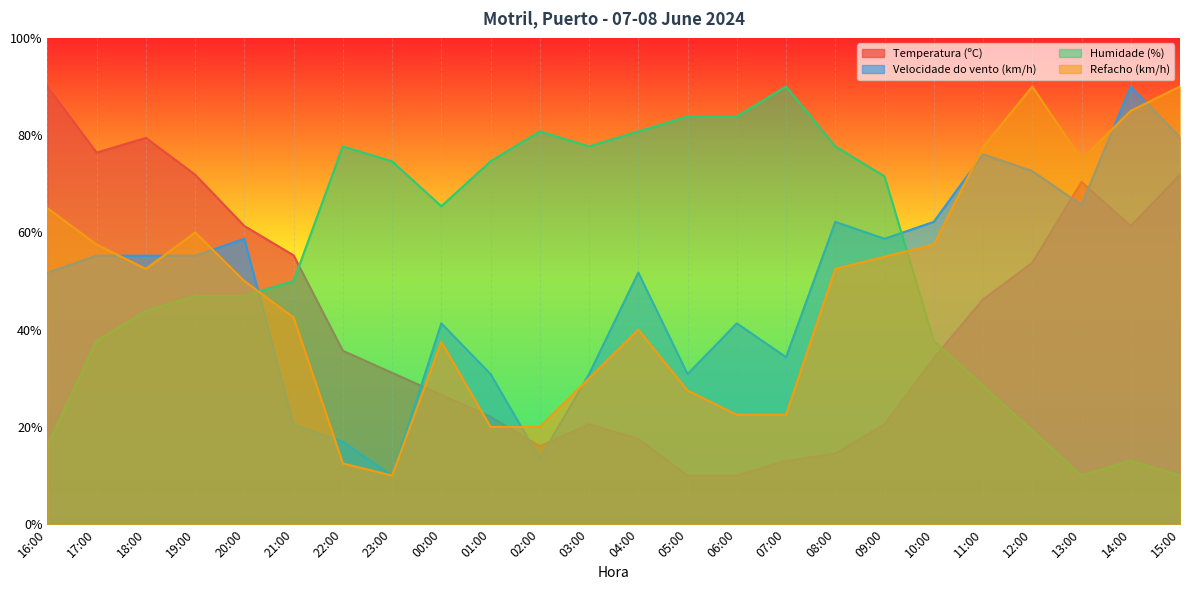

Reading left to right, extract all data points from this chart.

Temperatura (ºC): 90.0	76.4	79.4	71.9	61.3	55.3	35.7	31.1	26.6	22.1	16.0	20.6	17.5	10.0	10.0	13.0	14.5	20.6	34.2	46.2	53.8	70.4	61.3	71.9
Velocidade do vento (km/h): 51.7	55.2	55.2	55.2	58.7	20.4	17.0	10.0	41.3	30.9	13.5	30.9	51.7	30.9	41.3	34.3	62.2	58.7	62.2	76.1	72.6	65.7	90.0	79.6
Humidade (%): 16.2	37.7	43.8	46.9	46.9	50.0	77.7	74.6	65.4	74.6	80.8	77.7	80.8	83.8	83.8	90.0	77.7	71.5	37.7	28.5	19.2	10.0	13.1	10.0
Refacho (km/h): 65.0	57.5	52.5	60.0	50.0	42.5	12.5	10.0	37.5	20.0	20.0	30.0	40.0	27.5	22.5	22.5	52.5	55.0	57.5	77.5	90.0	75.0	85.0	90.0